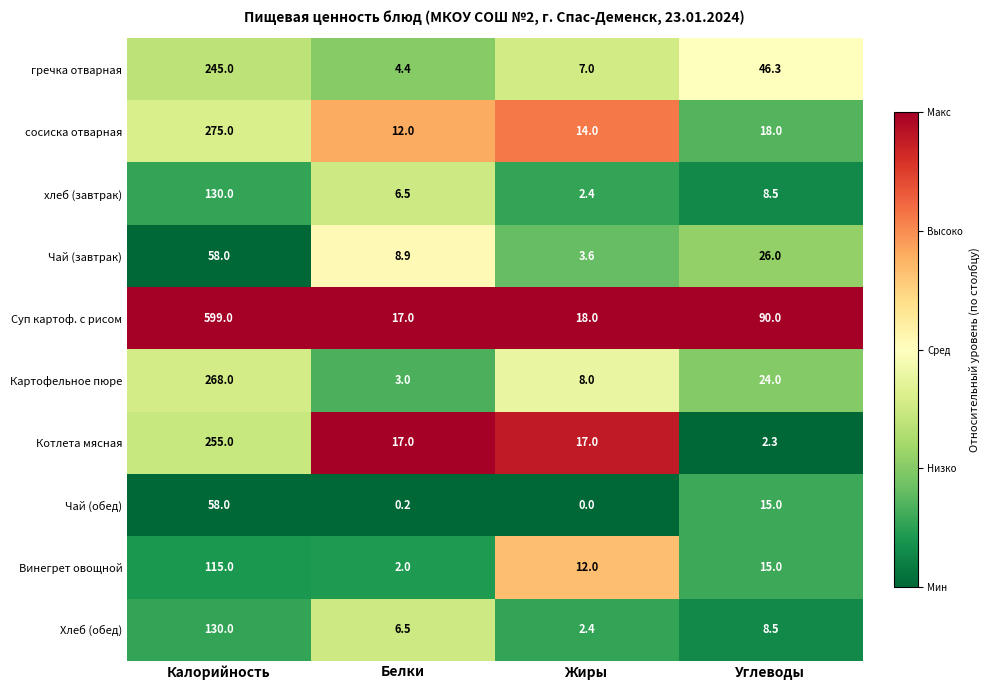

True or false: Картофельное пюре has a value of 12.4 at Жиры.

False